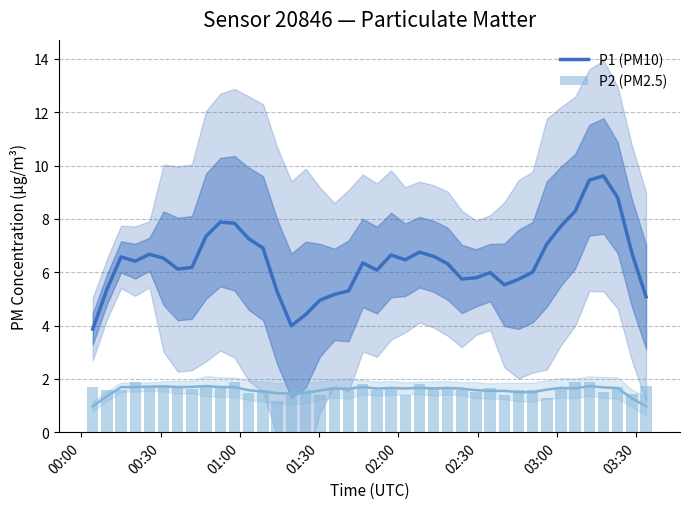

What is the greatest value displayed?

9.6